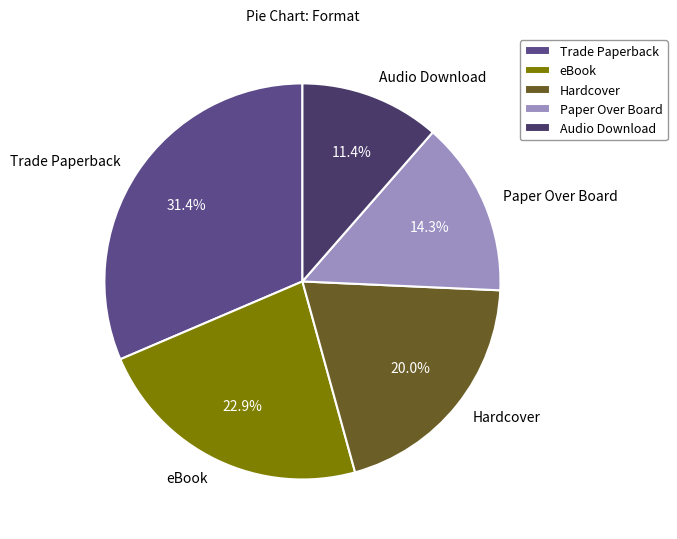

Combined, do Audio Download and Hardcover account for over 50%?

No